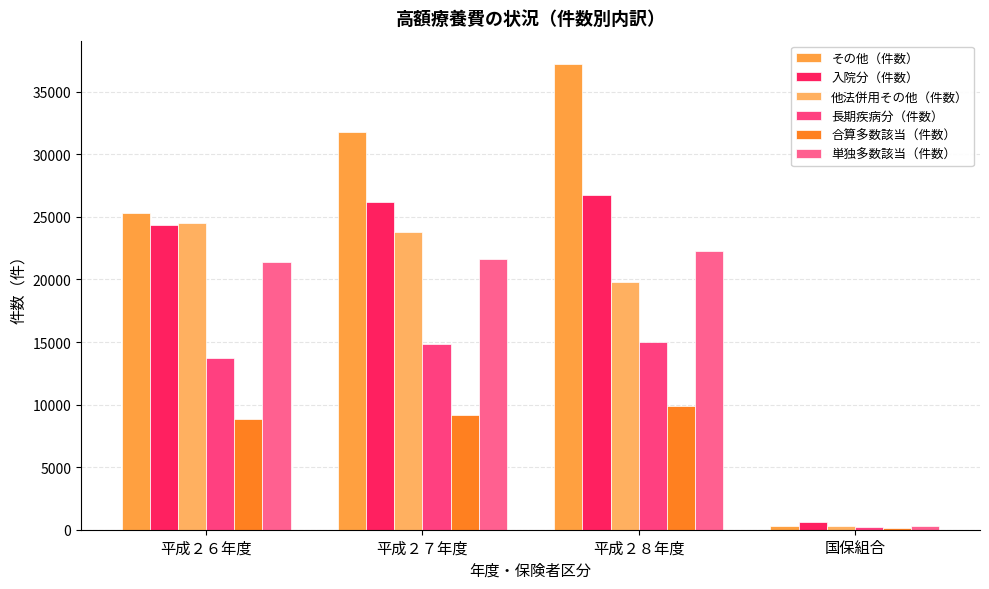

What is the sum of all 合算多数該当（件数） values?

28096